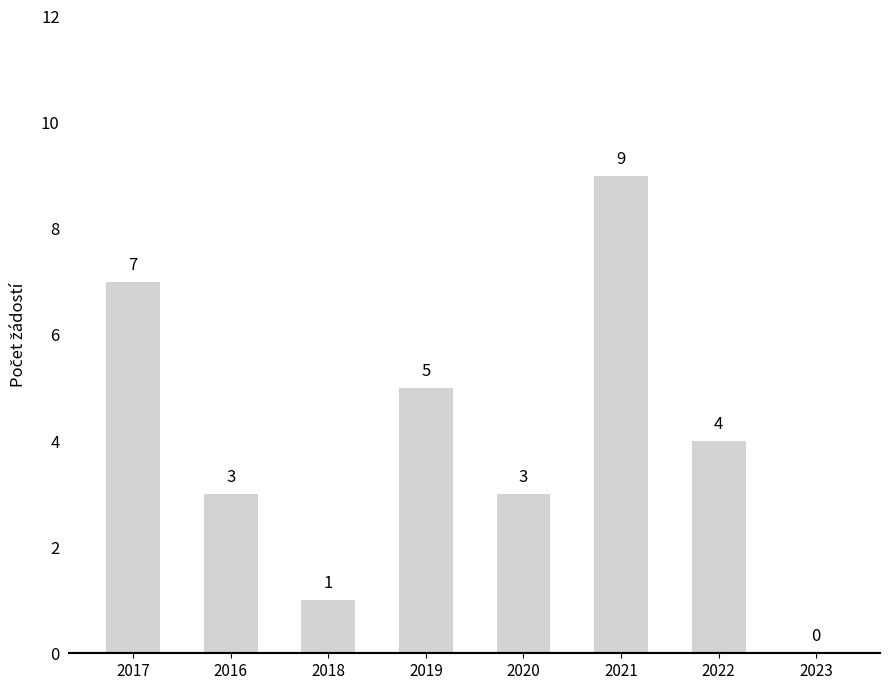

What is the change in value from 2017 to 2022?

-3